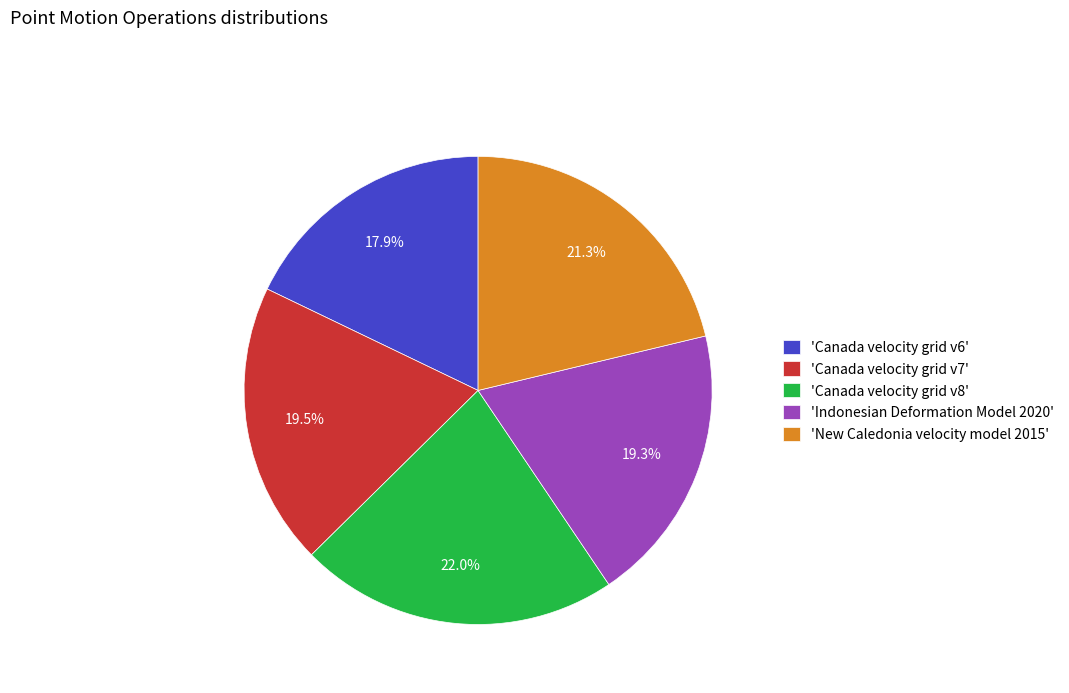

What is the total percentage of 'Indonesian Deformation Model 2020' and 'Canada velocity grid v7'?

38.8%